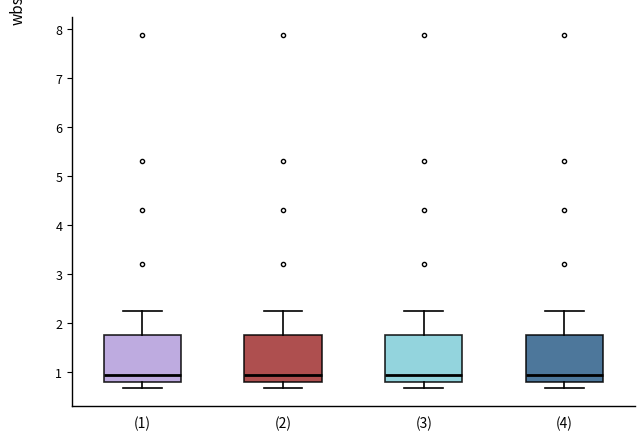

Where is the upper edge of the box for (4) on the y-axis? The values are not printed on the chart, so give them approximately, as read against the axis.

1.8